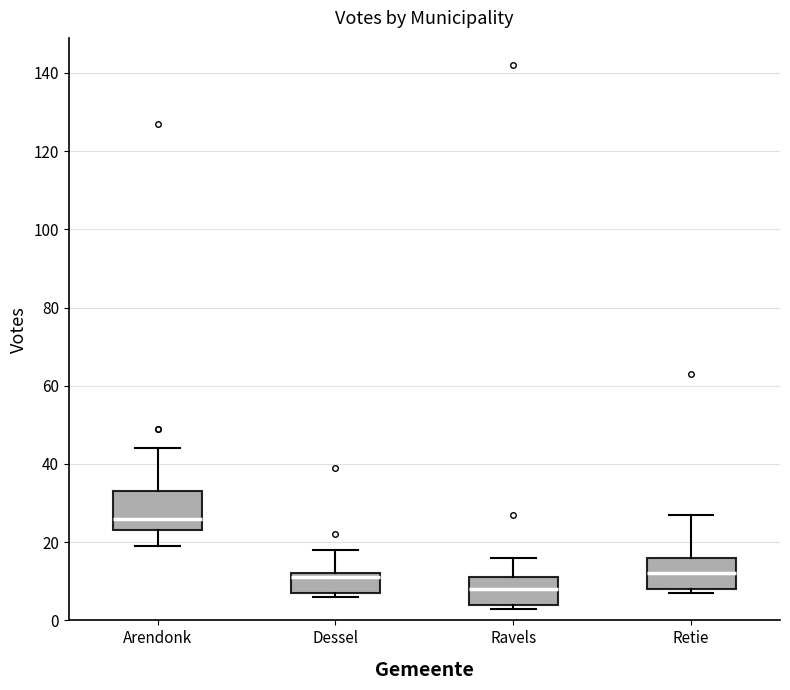

Reading left to right, transcribe this box plot: for each box, give where its median line is, the range the box spans, and where its two whiskers end, as read against the y-axis. The values are not printed on the chart, so give them approximately, as read against the axis.

Arendonk: median 26, box 24 to 34, whiskers 20 to 44
Dessel: median 12 (just below the box's upper edge), box 8 to 12, whiskers 6 to 18
Ravels: median 8, box 4 to 12, whiskers 4 (just below the box's lower edge) to 16
Retie: median 12, box 8 to 16, whiskers 8 (just below the box's lower edge) to 28